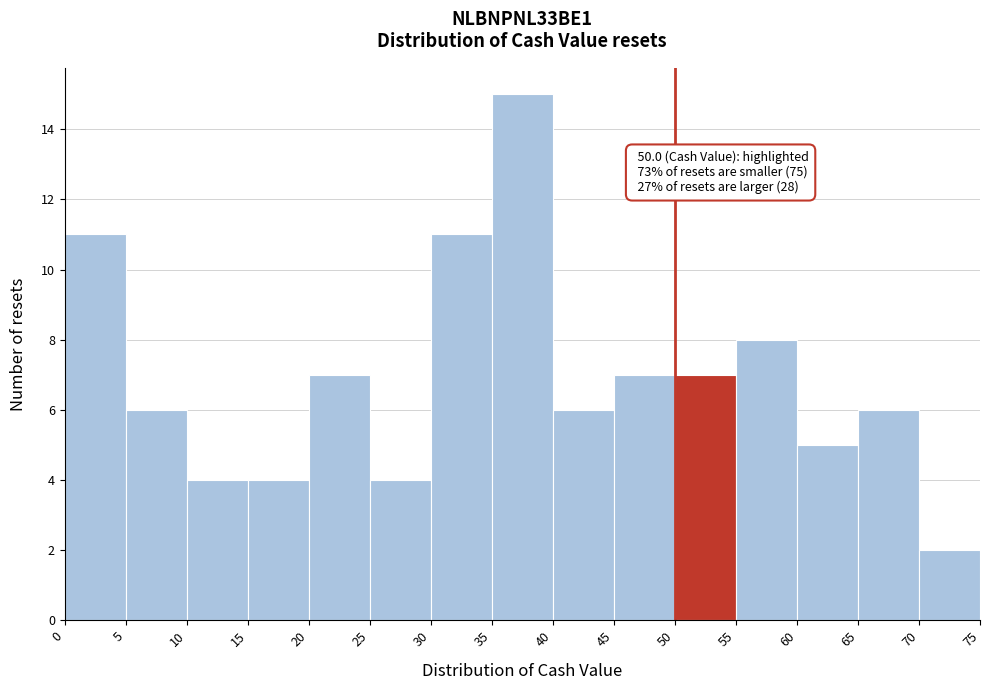

Over which range of the x-axis is the bar tallest?

35 to 40